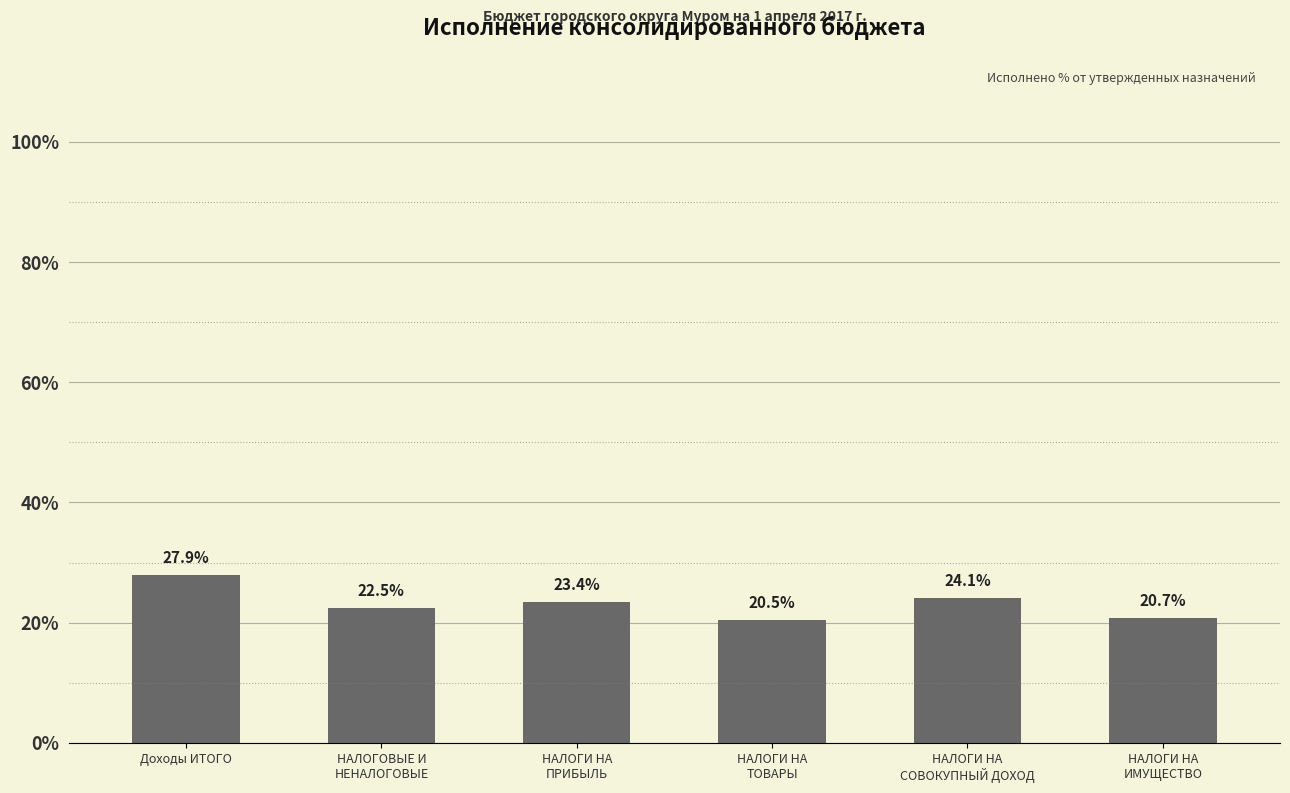

What is the minimum value shown in the chart?

20.5